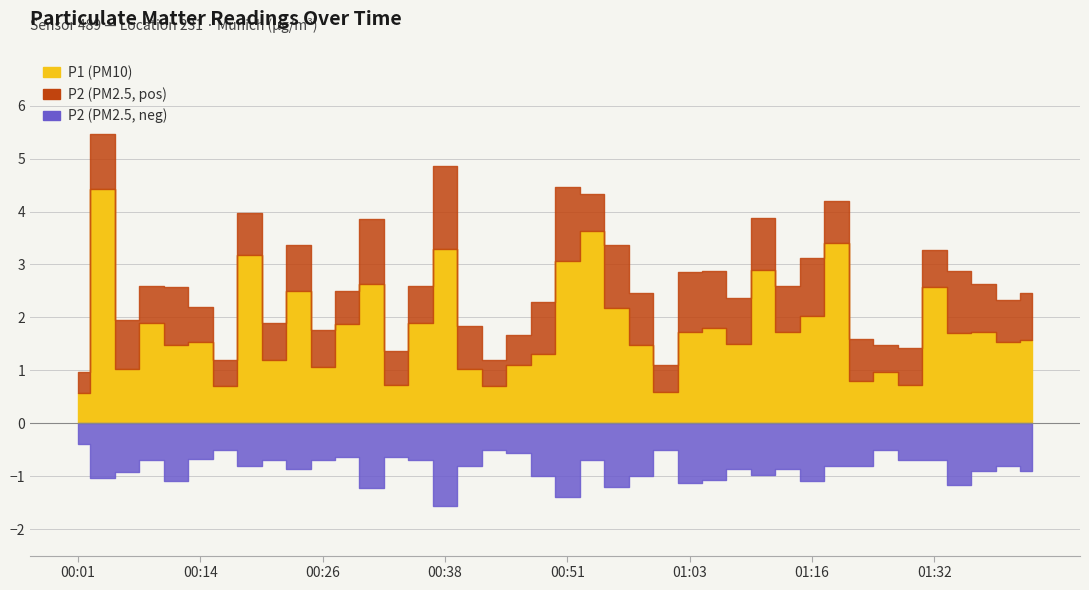

At which label does P2 reach its minimum?

00:01